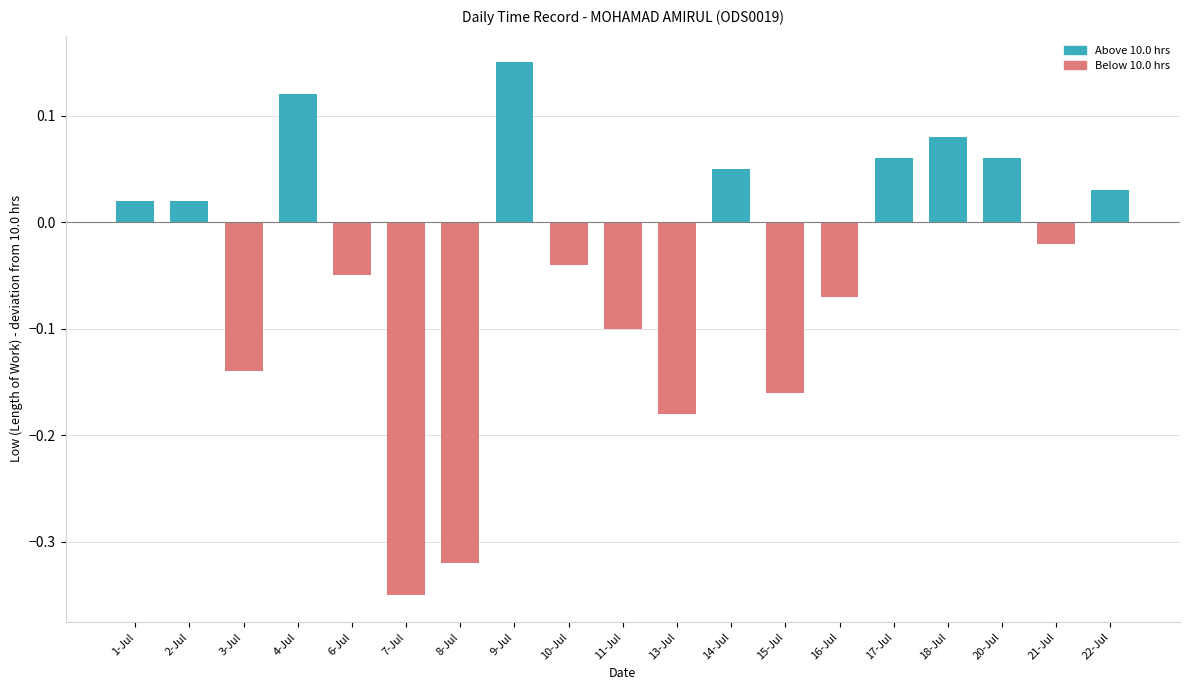

Which label corresponds to the smallest value in the chart?

7-Jul